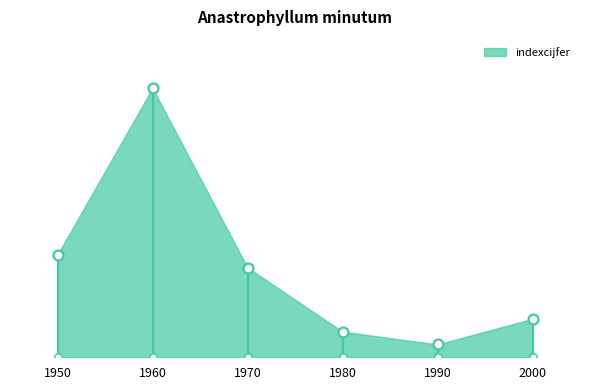

Which has a higher value, 1970 or 1980?

1970